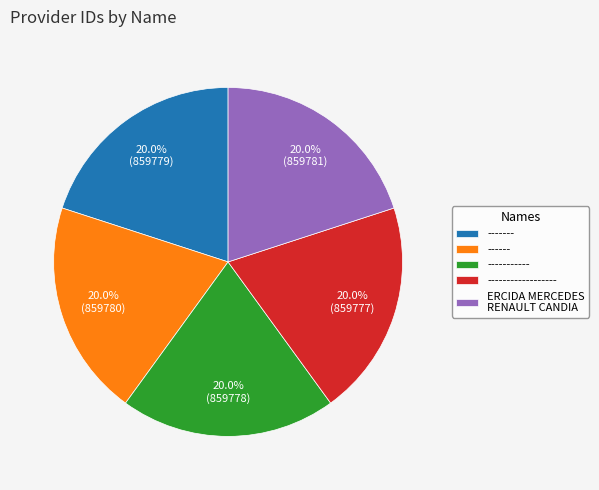

What is the total percentage of ------- and ------?

40.0%